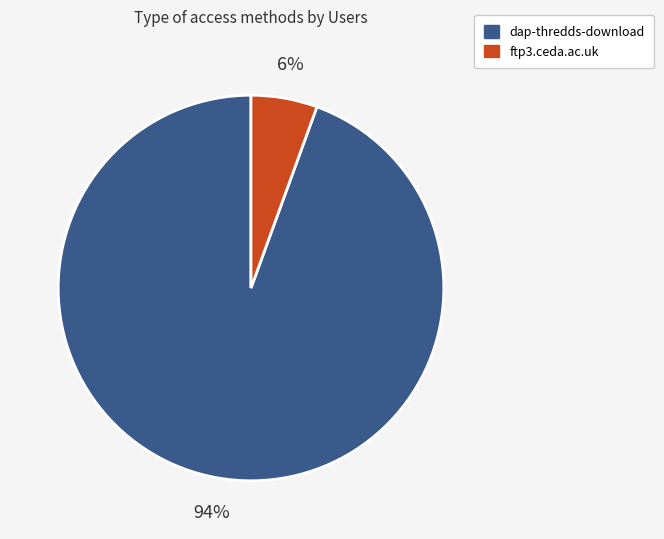

Does dap-thredds-download account for over 50% of the chart?

Yes